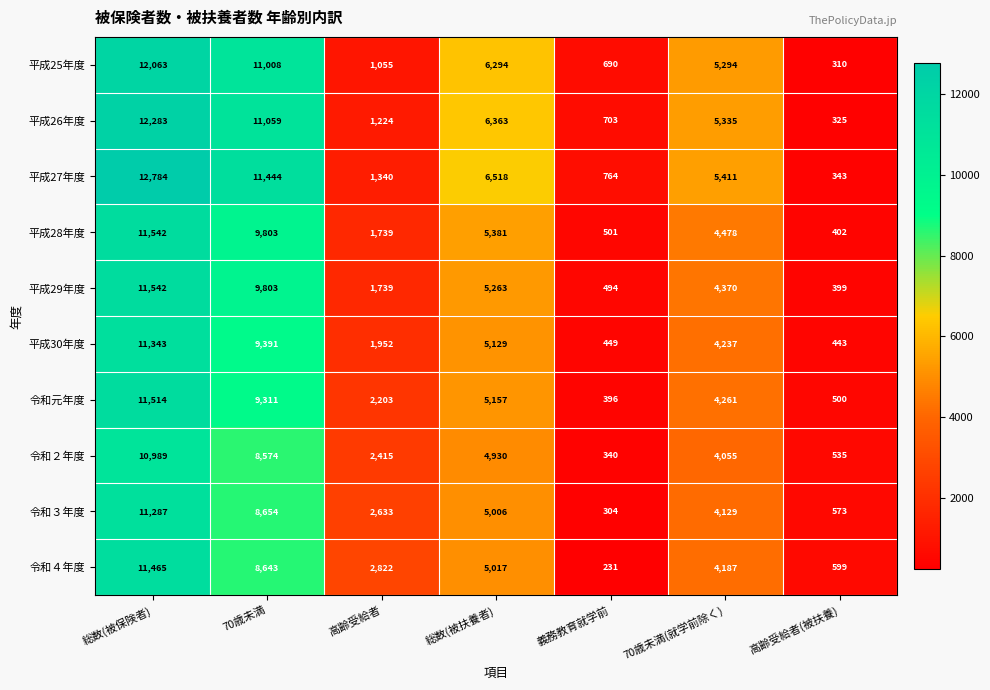

Which label corresponds to the largest value in the chart?

総数(被保険者)